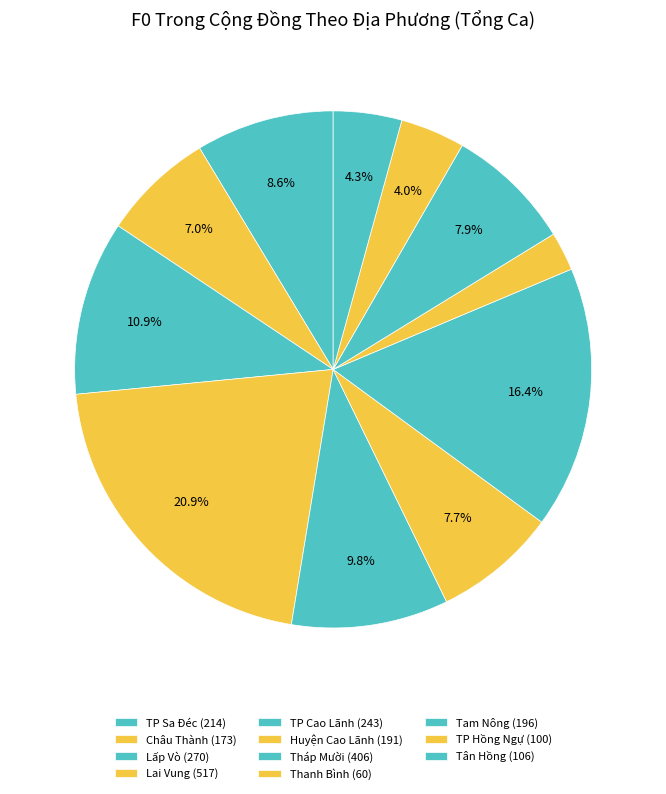

Which slice is the largest?

Lai Vung